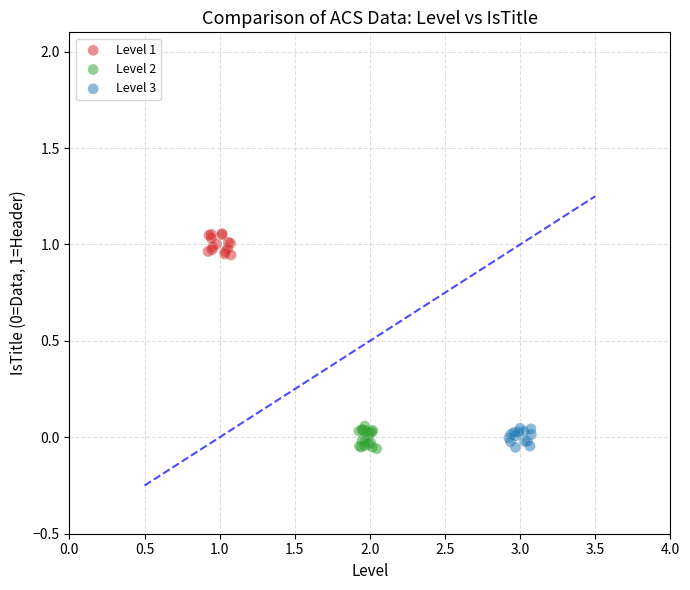

What are all the series names shown in the legend?

Level 1, Level 2, Level 3